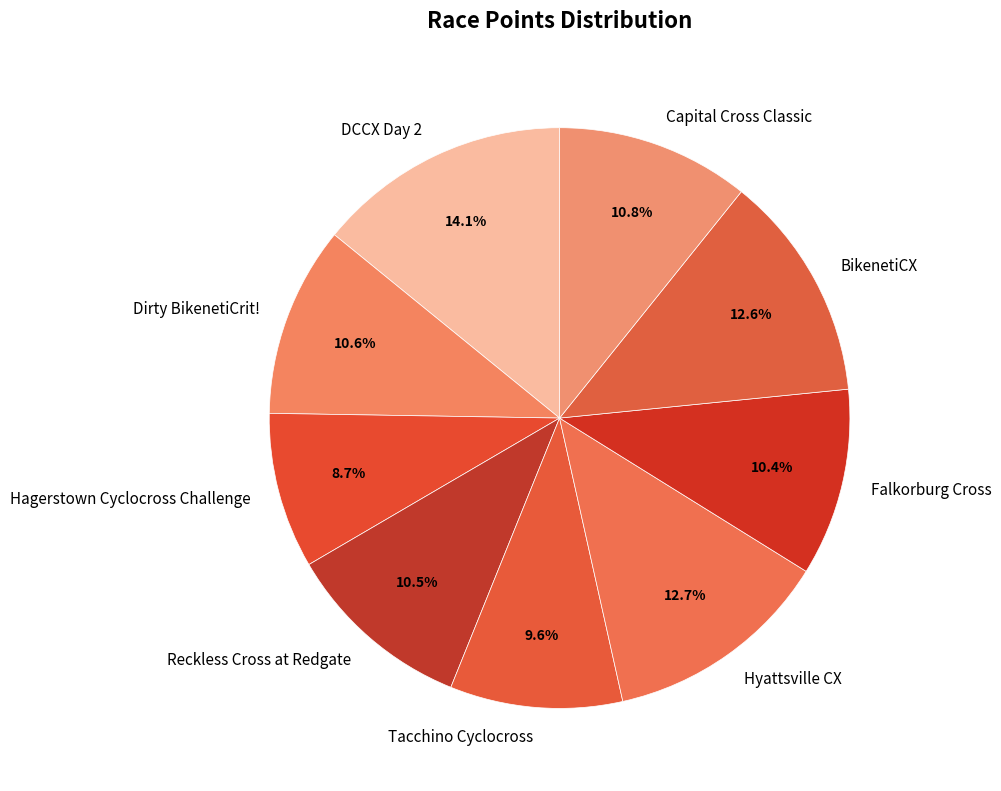

How many segments does this pie chart have?

9